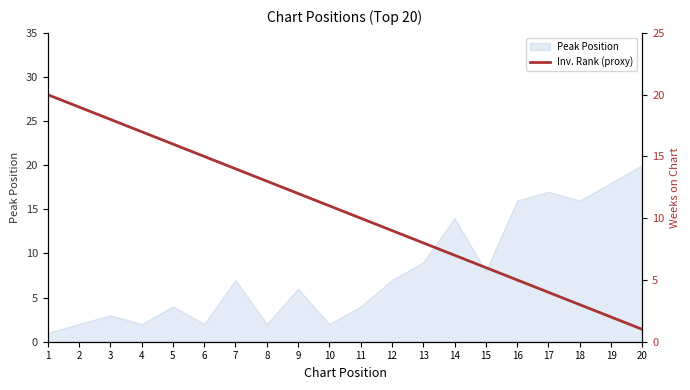

At which label is Peak Position closest to 10?

13